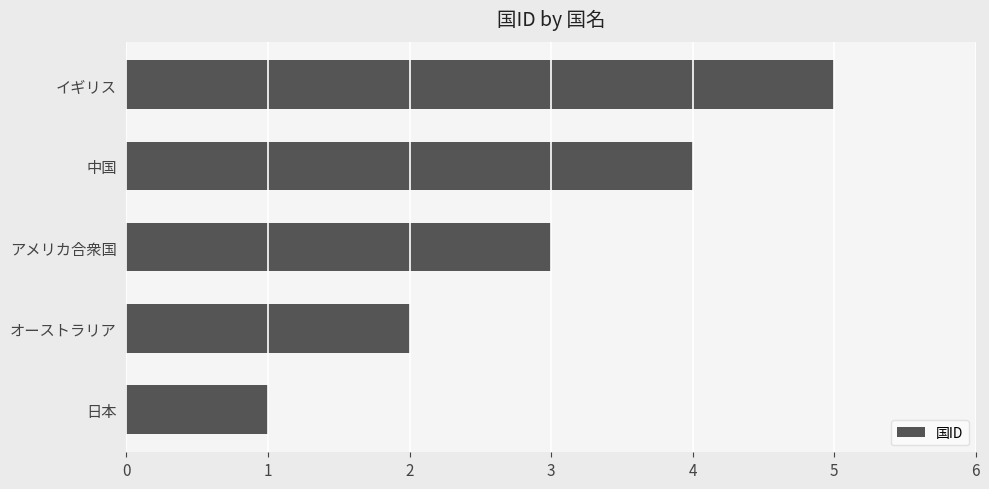

List the labels in order of value, largest first.

イギリス, 中国, アメリカ合衆国, オーストラリア, 日本